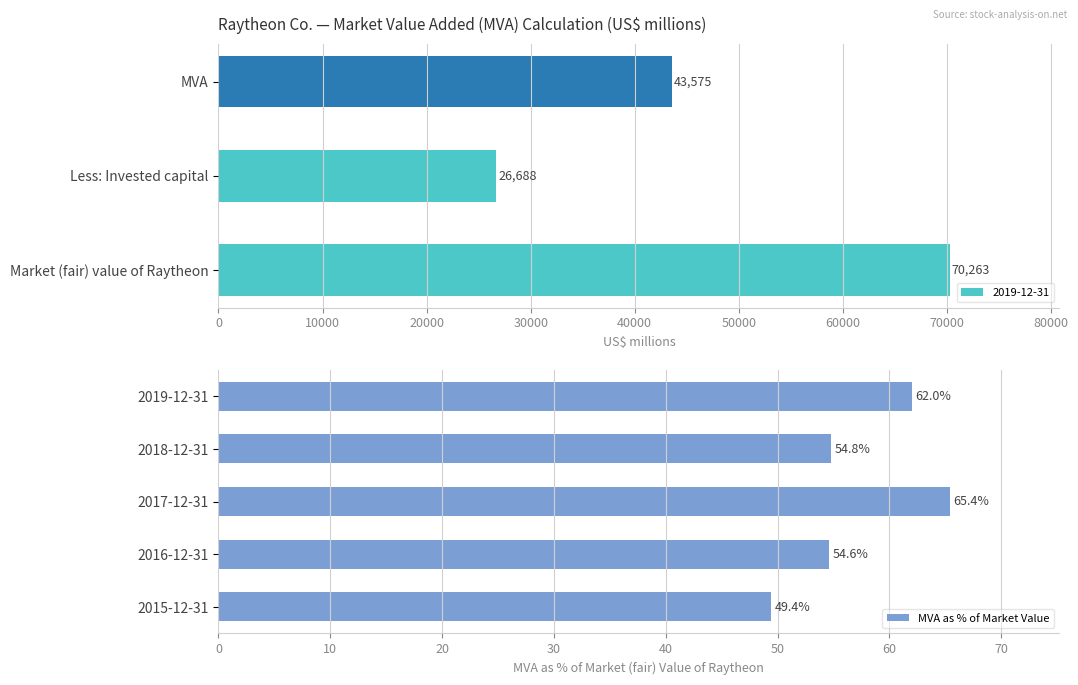

Is it true that MVA as % of Market Value equals 73.6 at 2018-12-31?

False